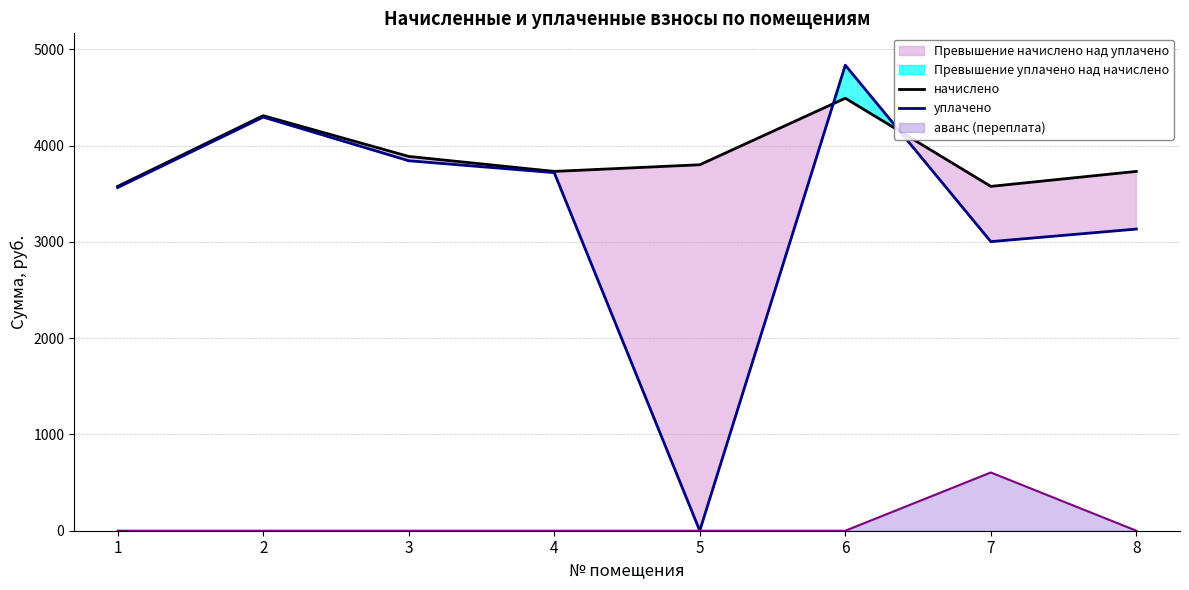

Between 1 and 4, which series saw the biggest shift?

начислено